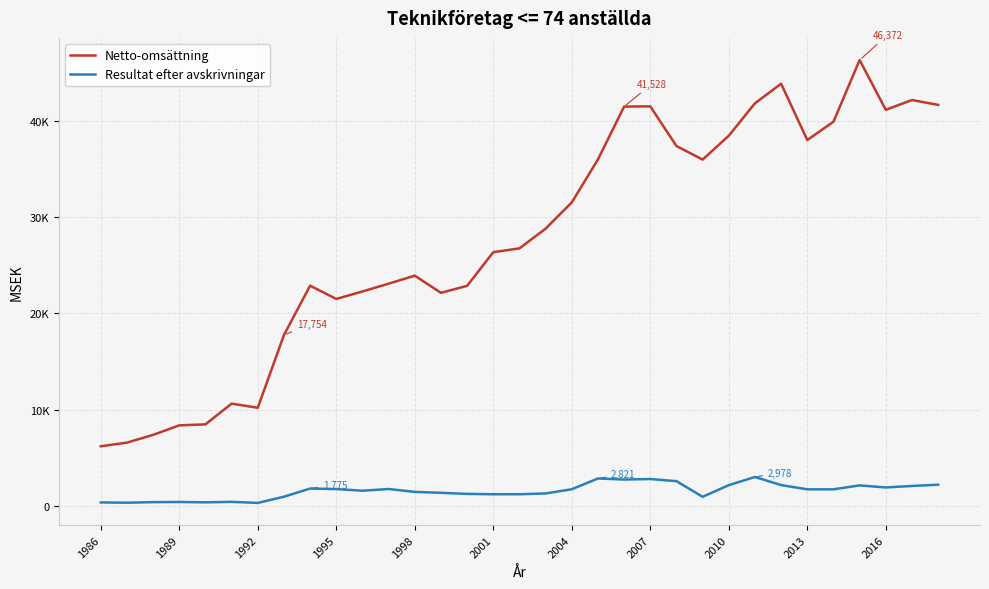

Is this an area chart (filled region under the line)?

No